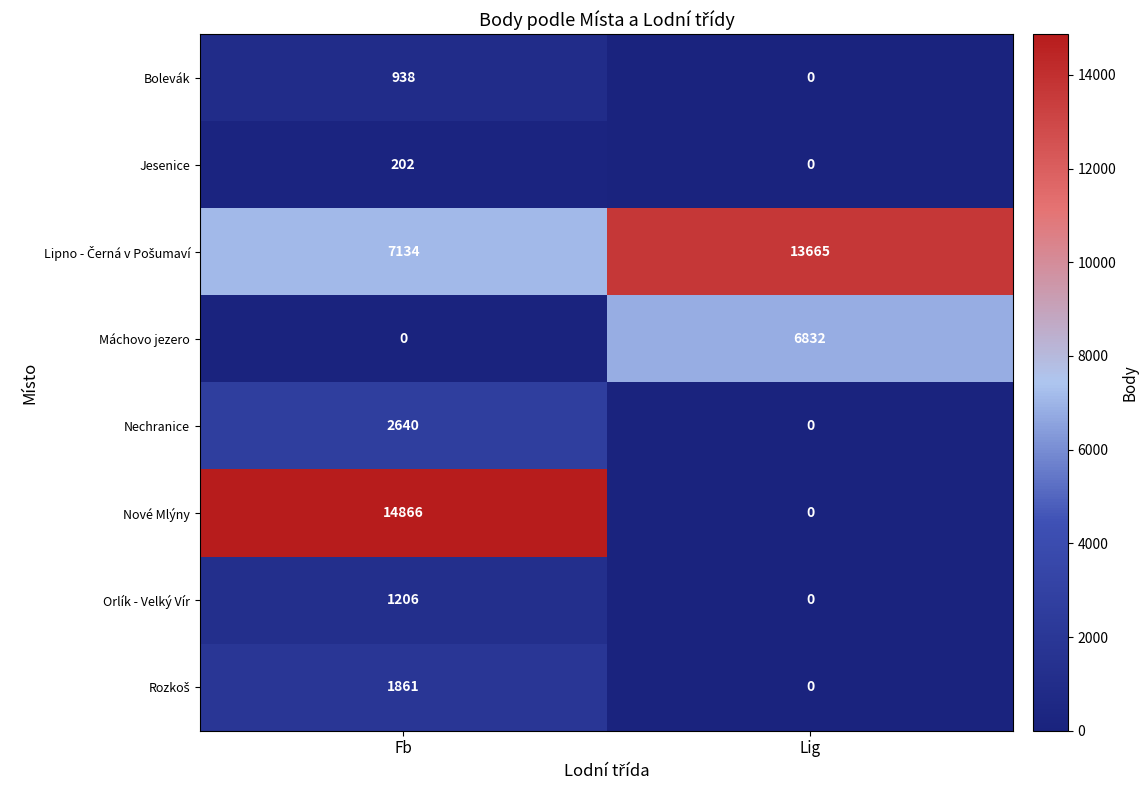

Between Fb and Lig, which series saw the biggest shift?

Nové Mlýny